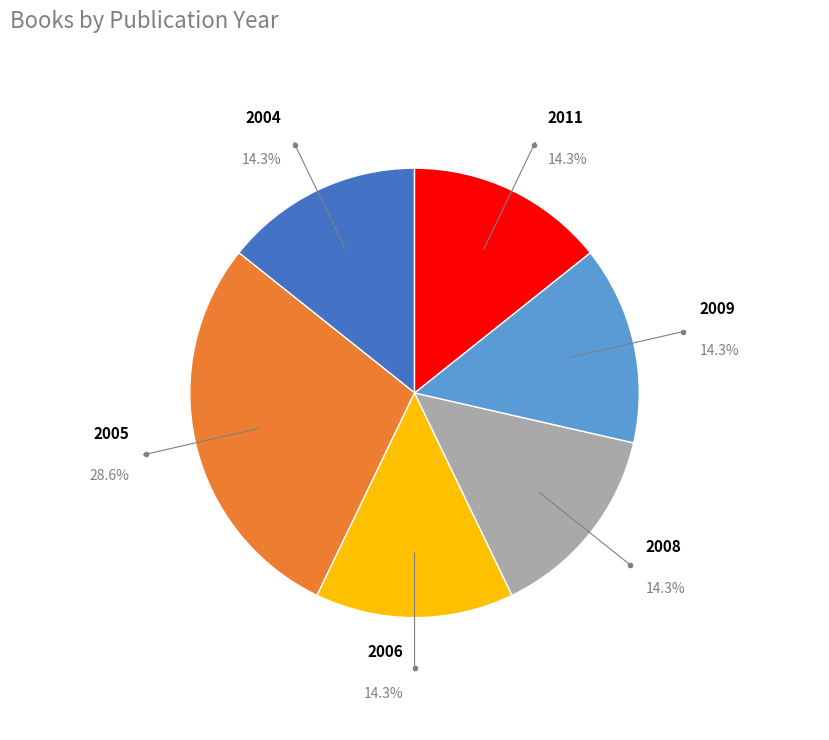

Does any single category account for the majority?

No